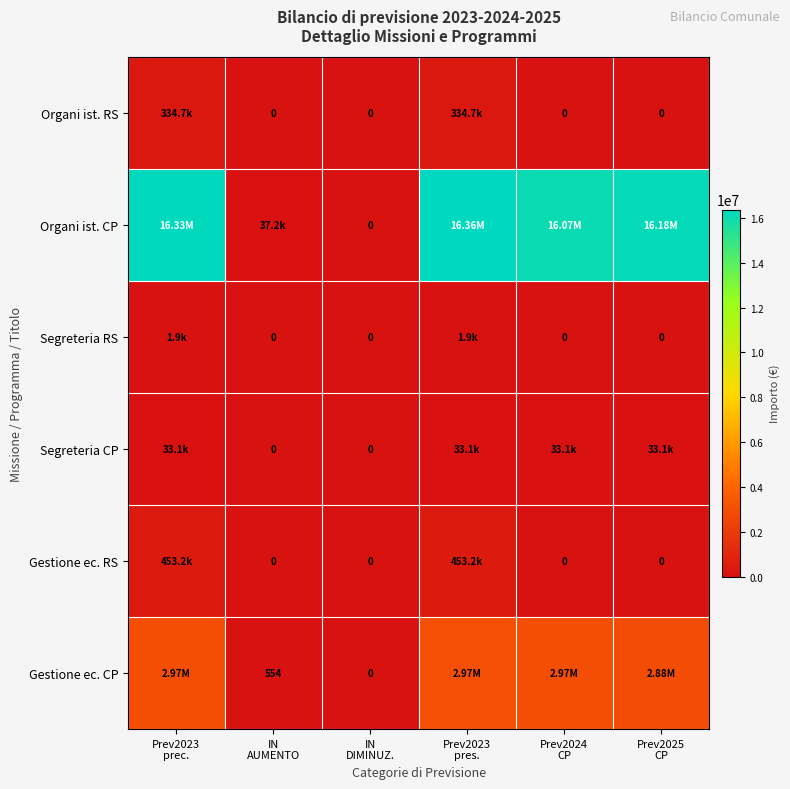

At which category is the sum across all series the highest?

Prev2023
pres.